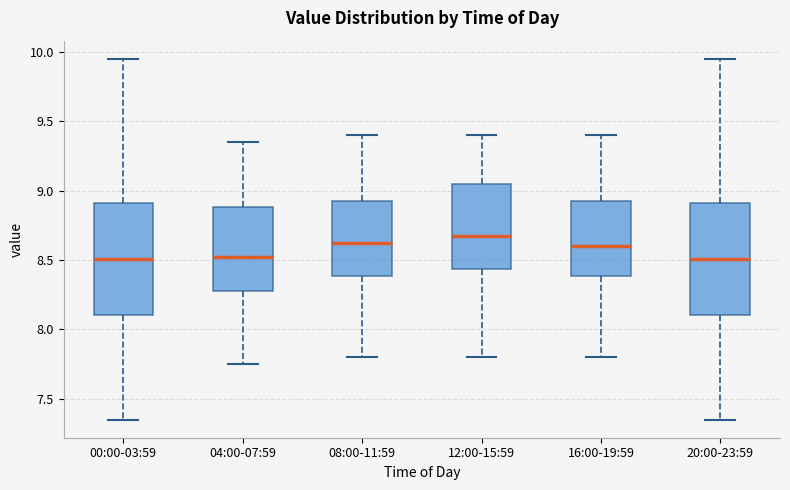

Which box has the highest median line?

12:00-15:59